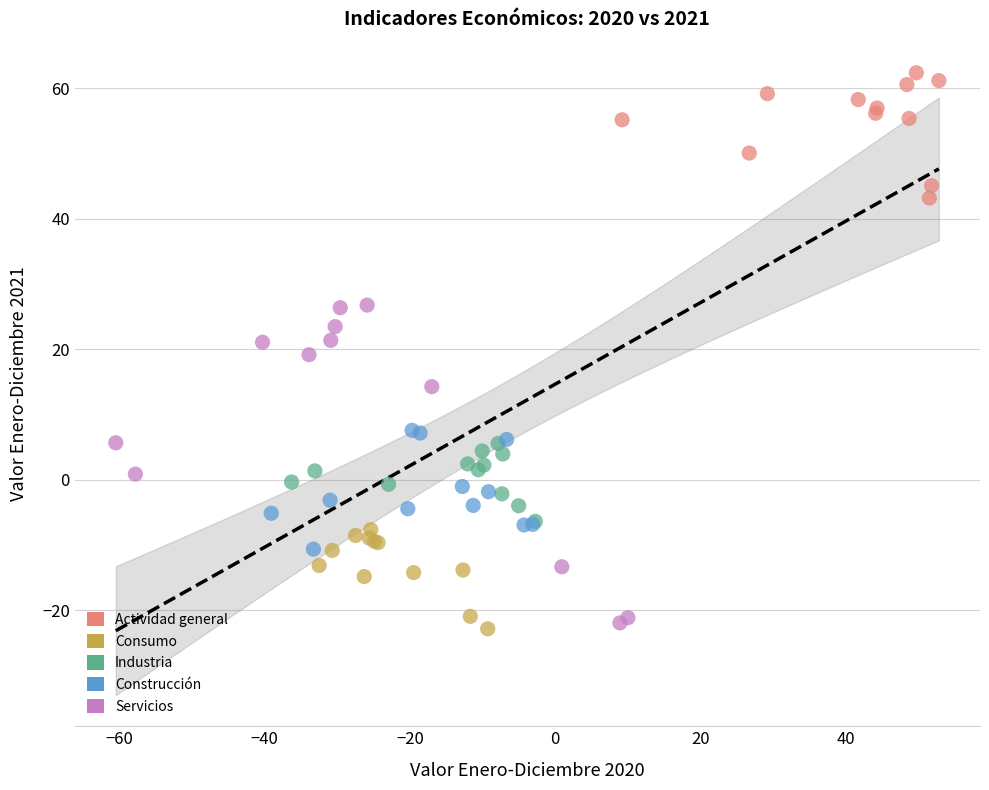

Which series has the widest spread of Y values?

Servicios